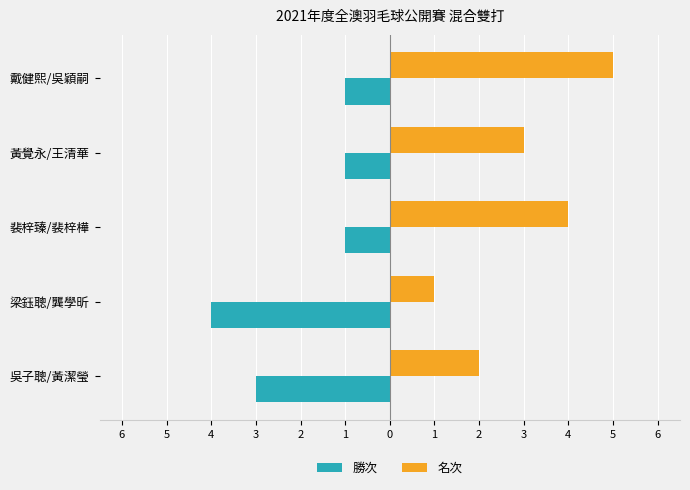

What are all the series names shown in the legend?

勝次, 名次